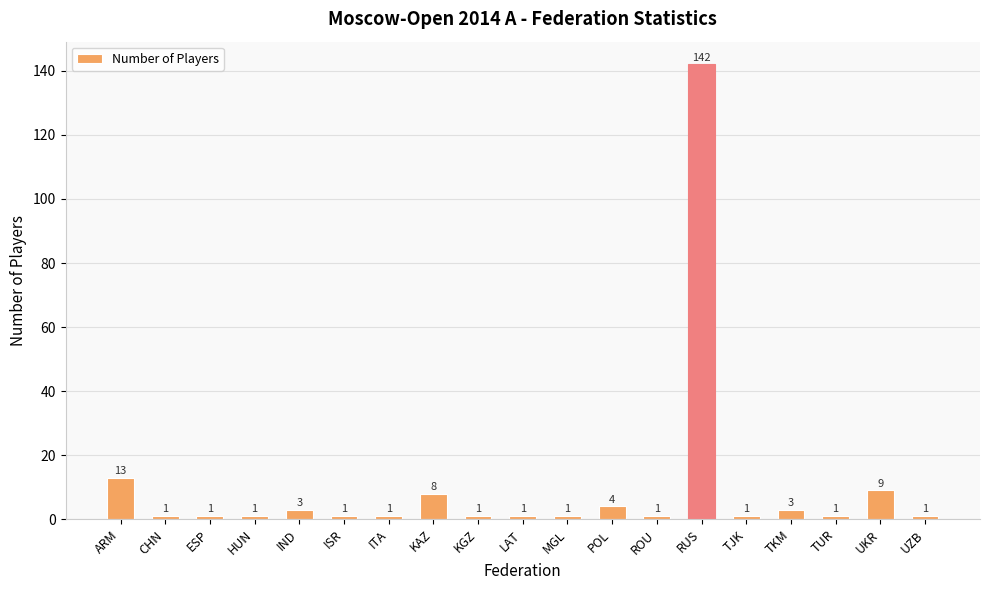

Which label corresponds to the largest value in the chart?

RUS